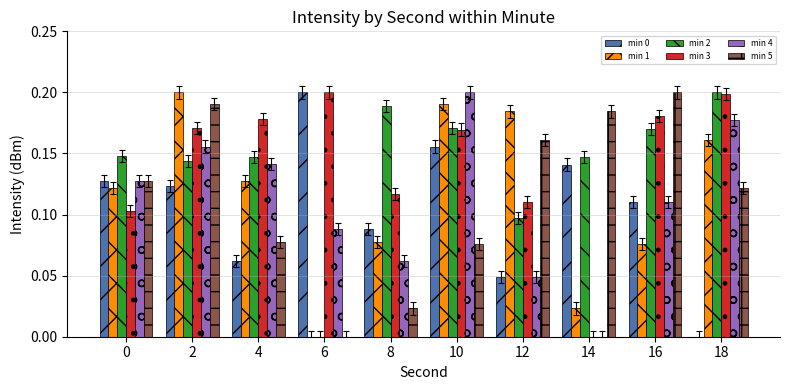

The min 4 series shows 0.2 at 16. True or false?

False